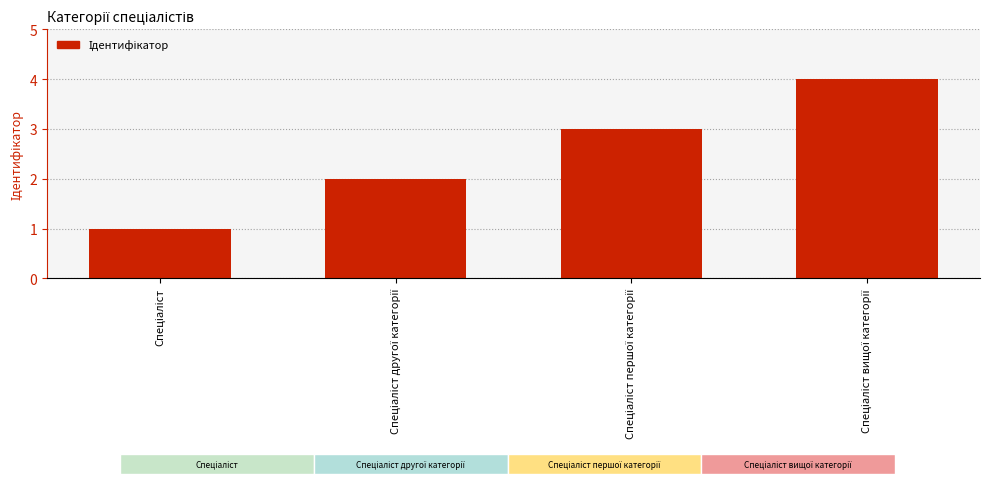

What is the greatest value displayed?

4